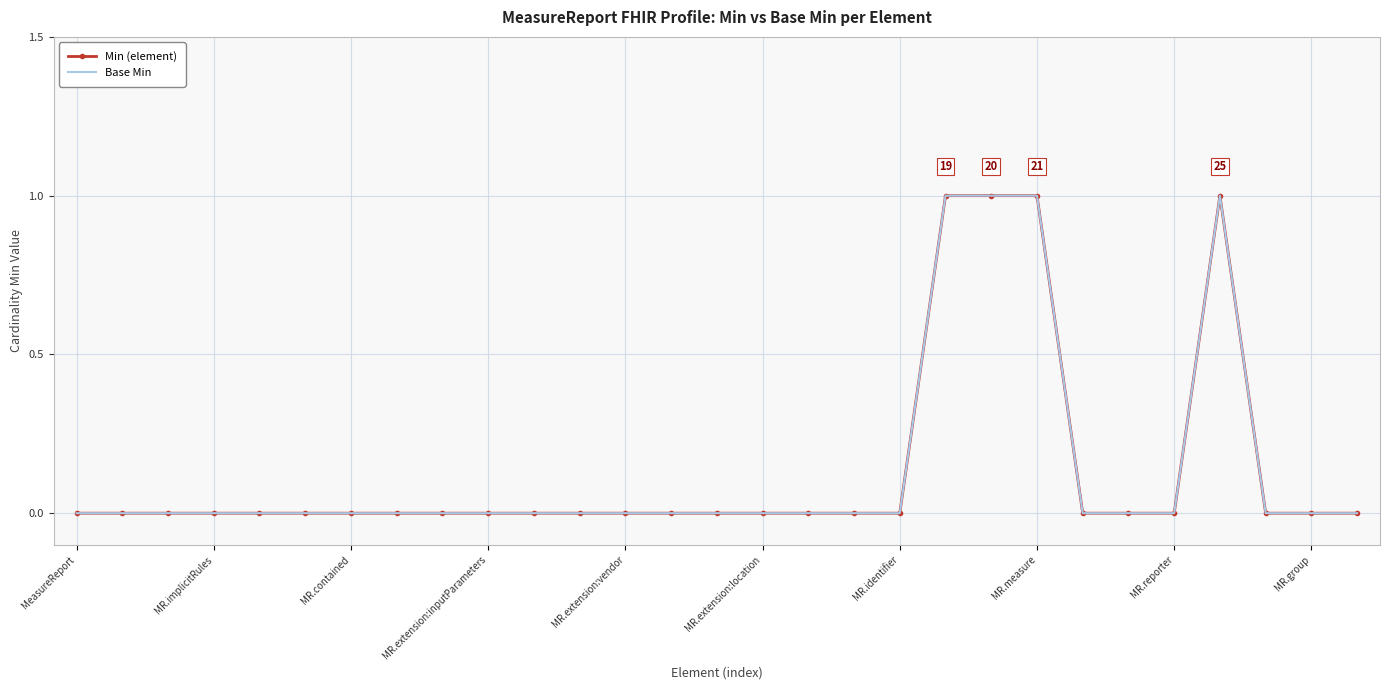

At how many categories does at least one series exceed 0?

4